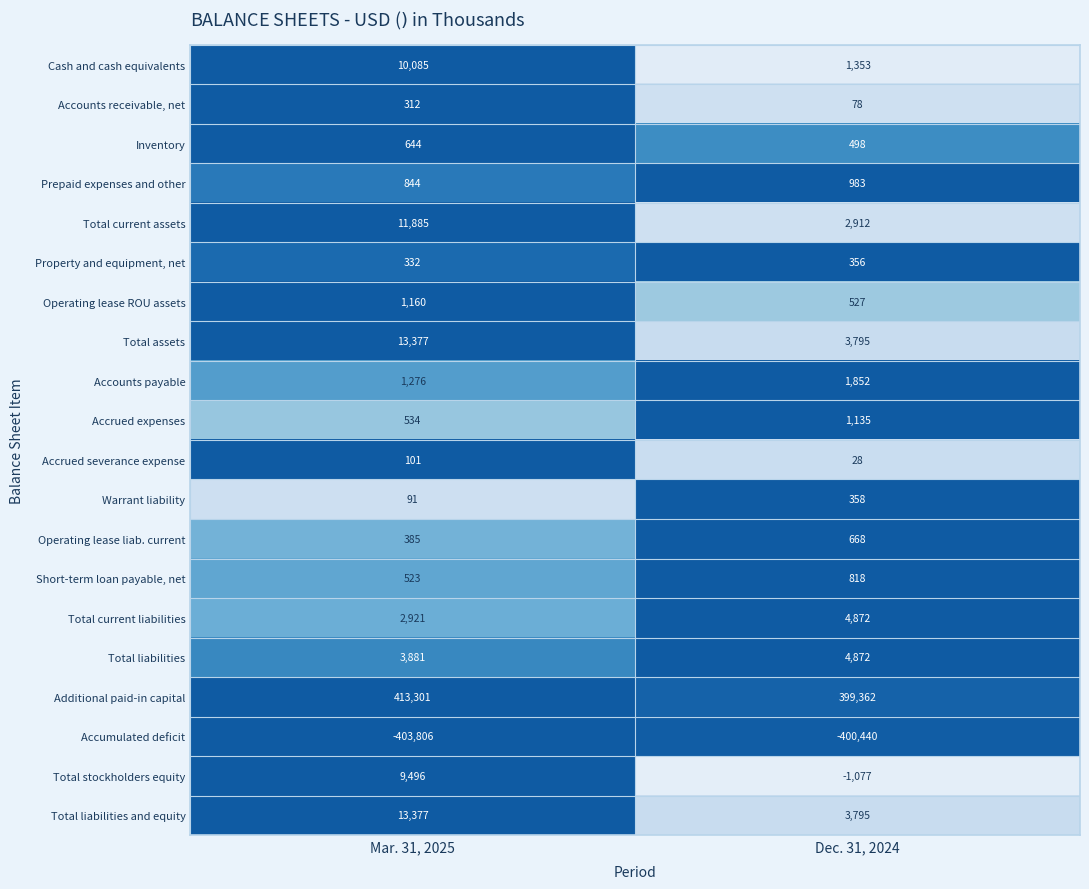

Which category has the lowest value in the Accrued expenses series?

Mar. 31, 2025